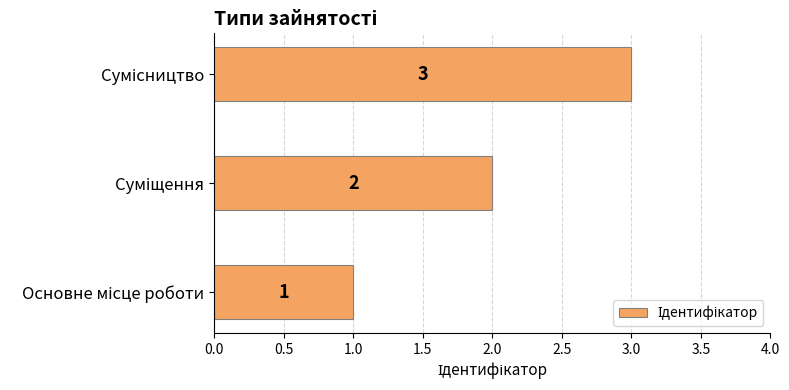

How many values are between 1 and 3?

3